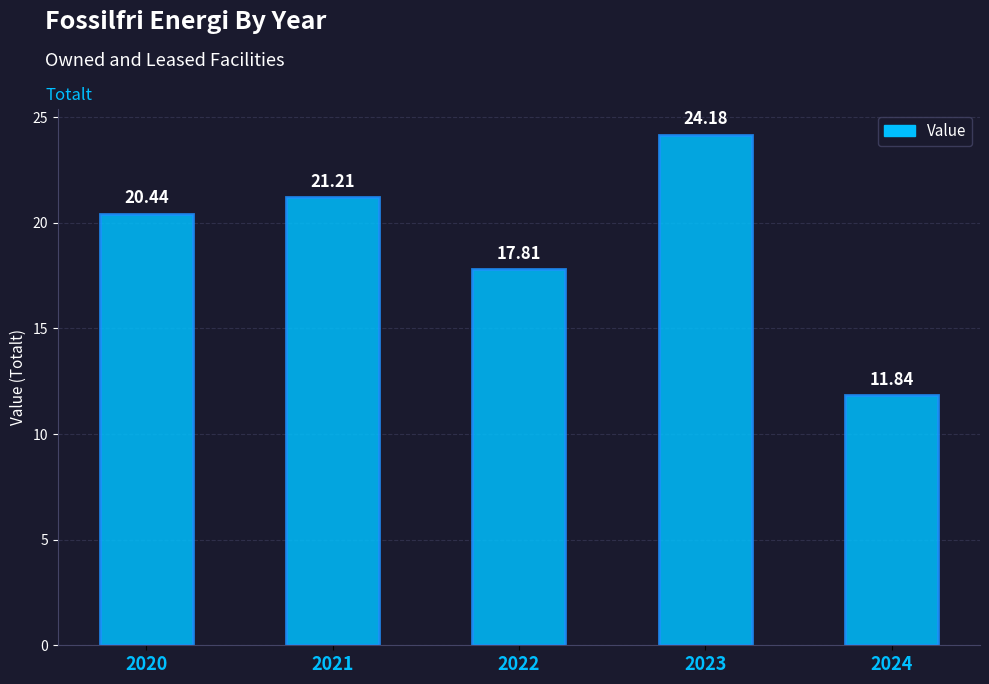

Are the bars horizontal?

No